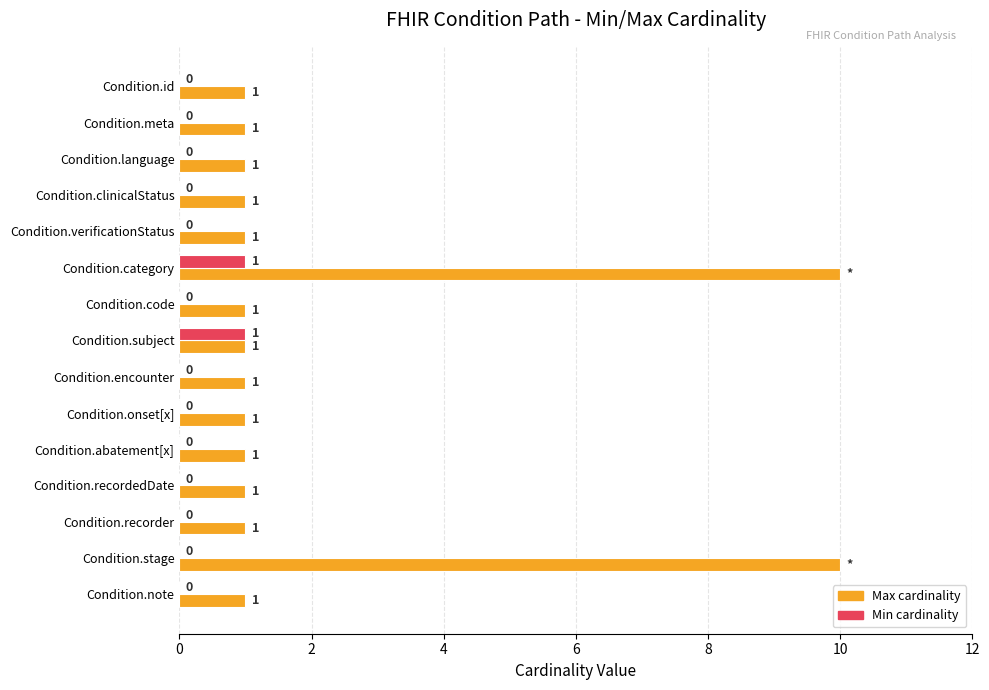

At which category is the sum across all series the highest?

Condition.category